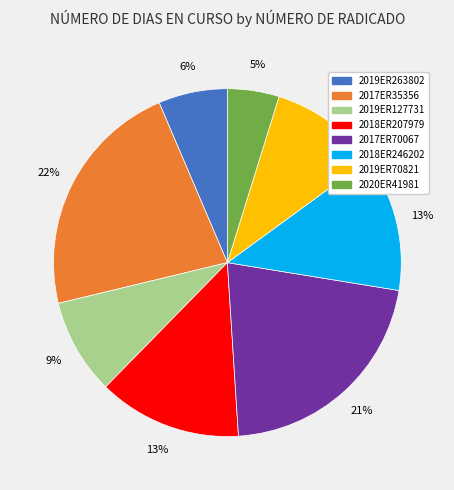

What is the largest slice in the pie chart?

2017ER35356